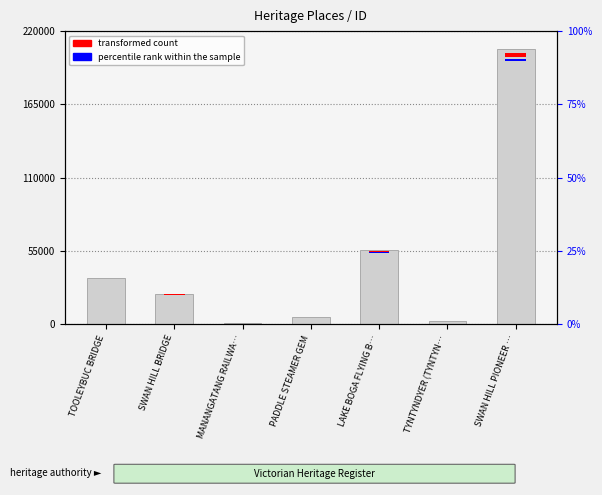

Reading right to left, extract all data points from this chart.

SWAN HILL PIONEER …=206822	TYNTYNDYER (TYNTYN…=2066	LAKE BOGA FLYING B…=55888	PADDLE STEAMER GEM=5439	MANANGATANG RAILWA…=685	SWAN HILL BRIDGE=22785	TOOLEYBUC BRIDGE=34558